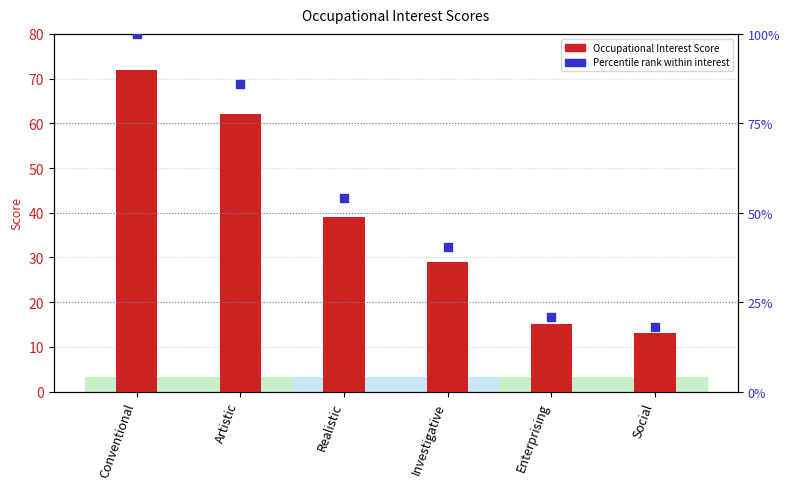

At how many categories does at least one series exceed 74?

2